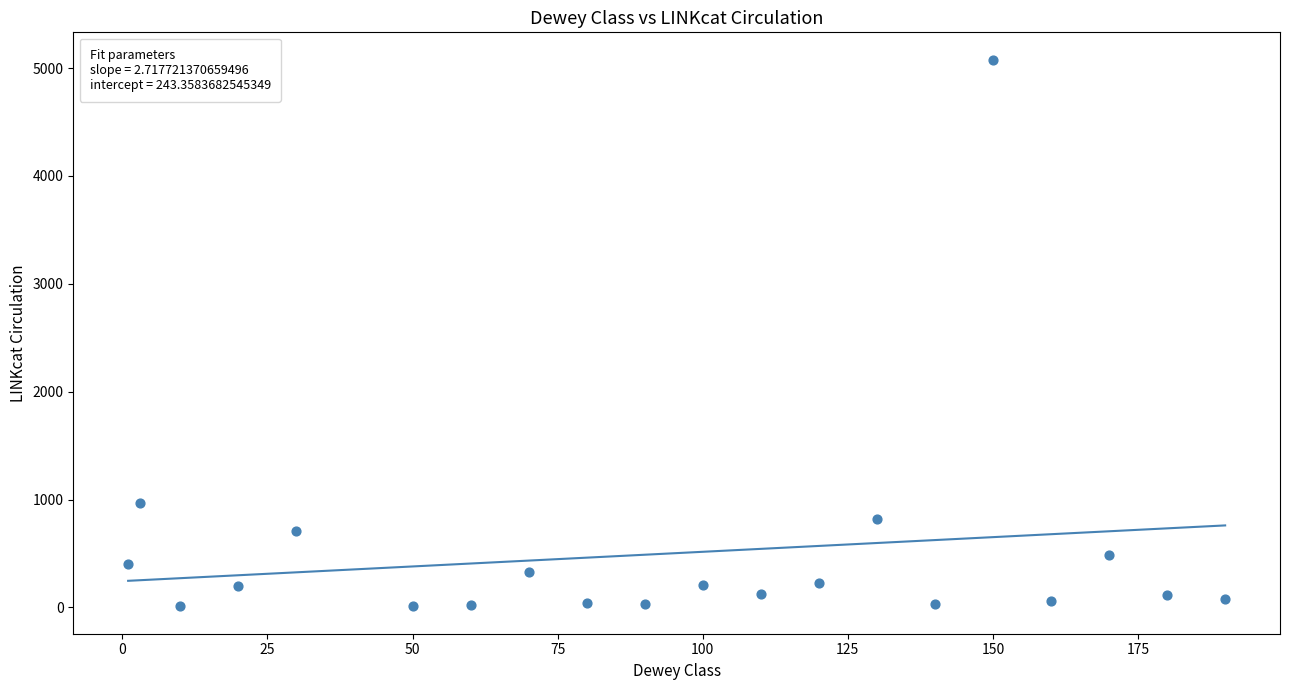

What Y value in the scatter plot is closest to 2543?

965